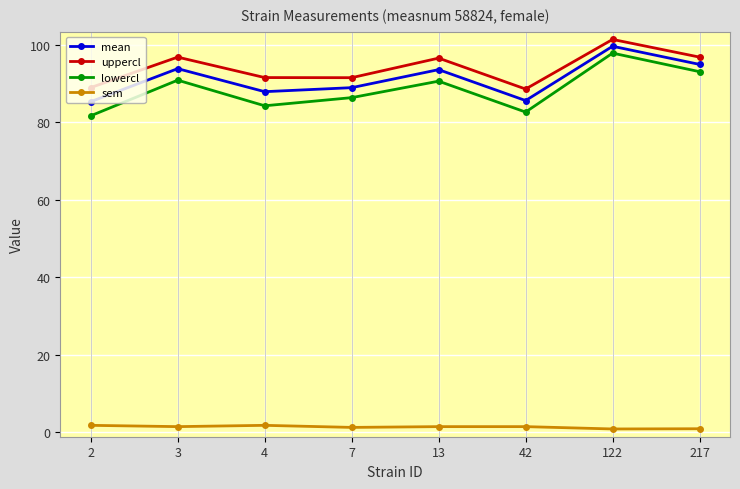

At how many categories does at least one series exceed 8?

8